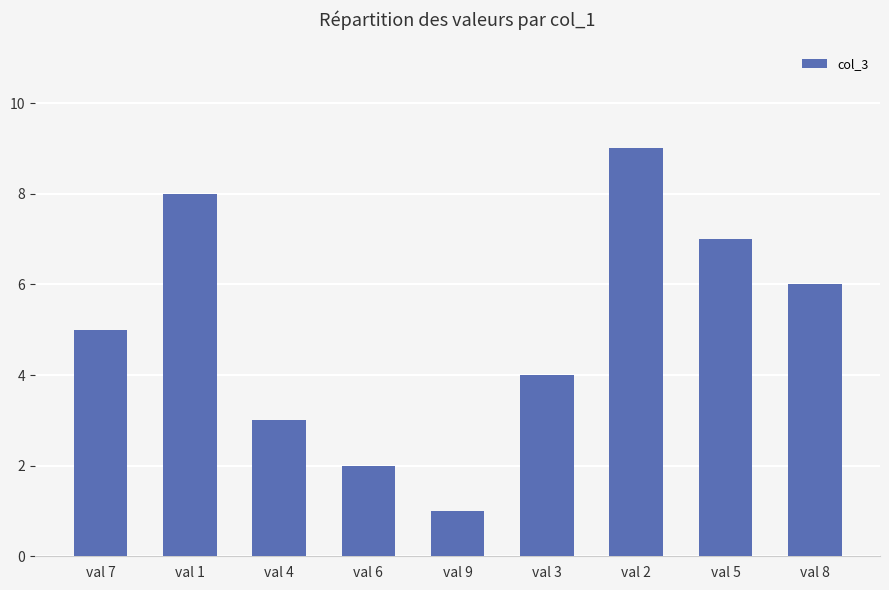

What is the change in value from val 6 to val 9?

-1